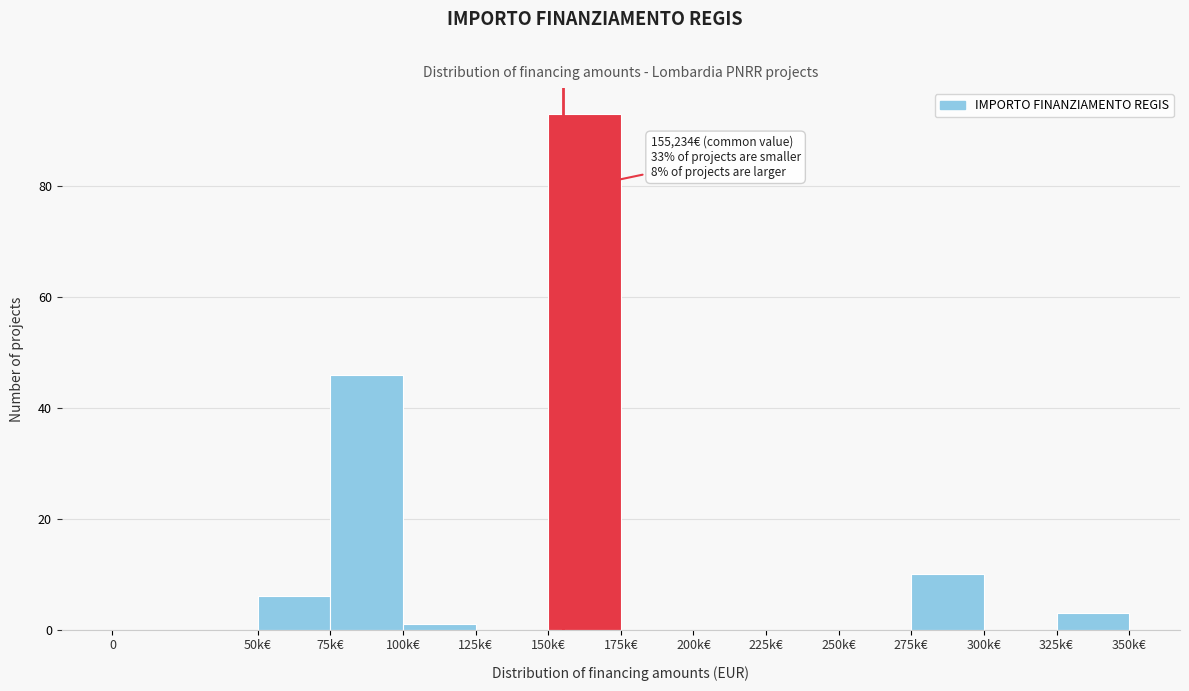

Reading left to right, transcribe all the data shown in this chart.

0=0	50k€=6	75k€=46	100k€=1	125k€=0	150k€=93	175k€=0	200k€=0	225k€=0	250k€=0	275k€=10	300k€=0	325k€=3